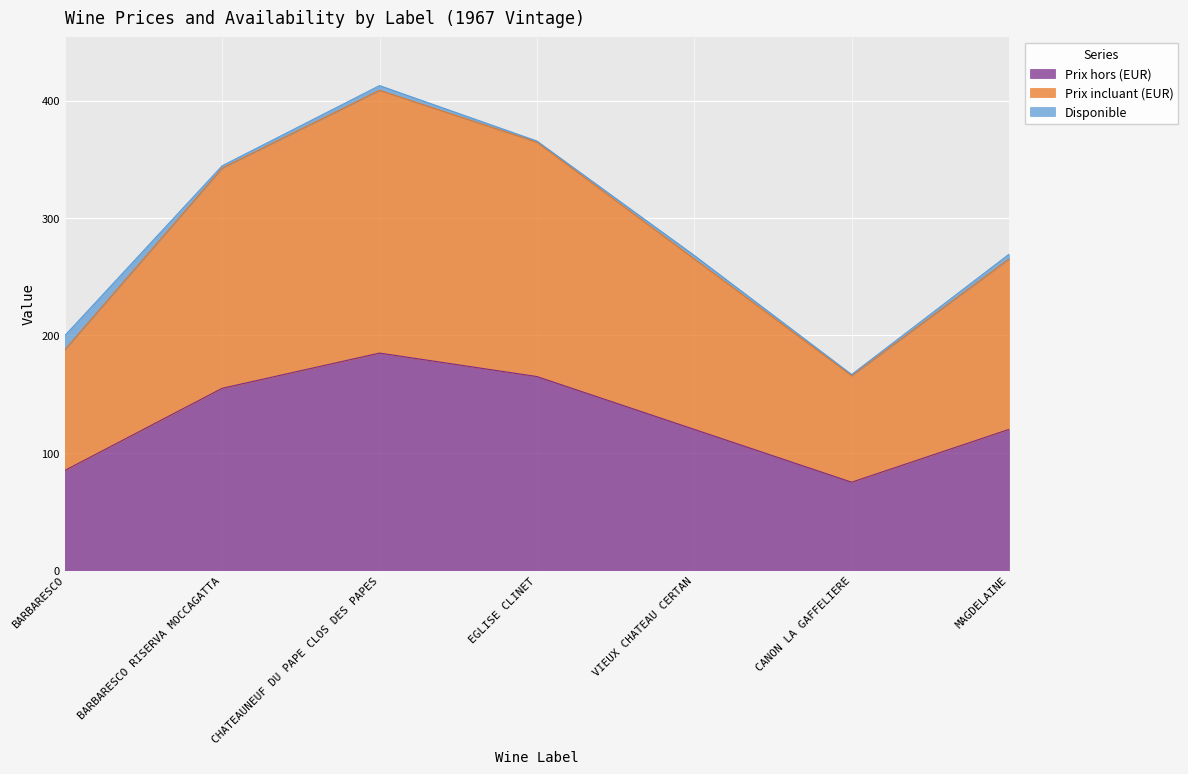

Does the chart display data point markers on the line(s)?

No